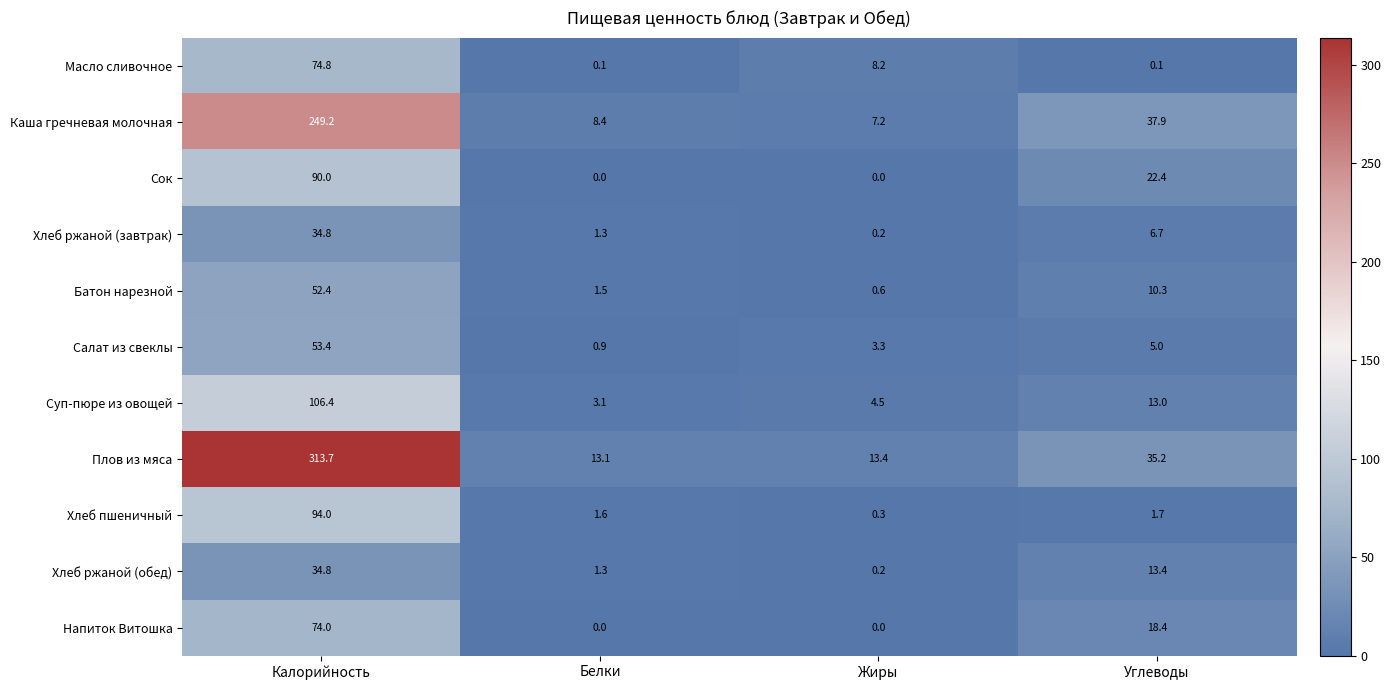

At which category is the sum across all series the highest?

Калорийность